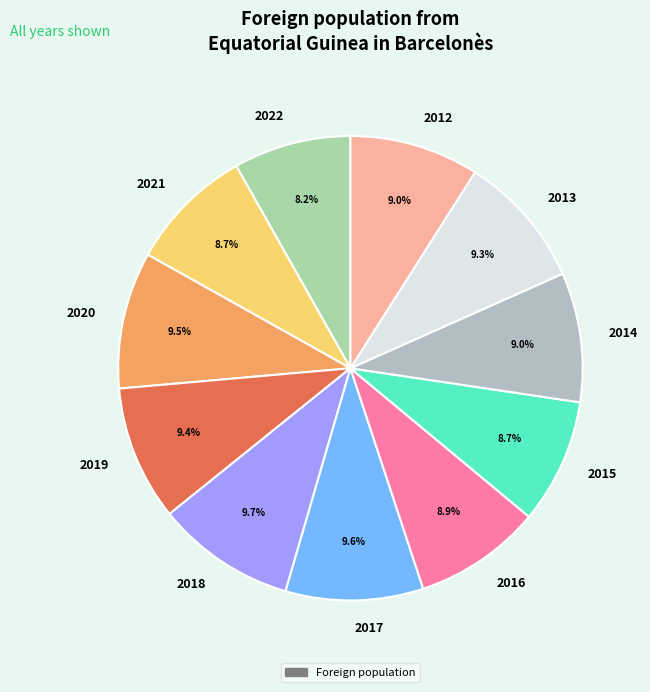

What percentage is the 2022 slice, to the nearest percent?

8%